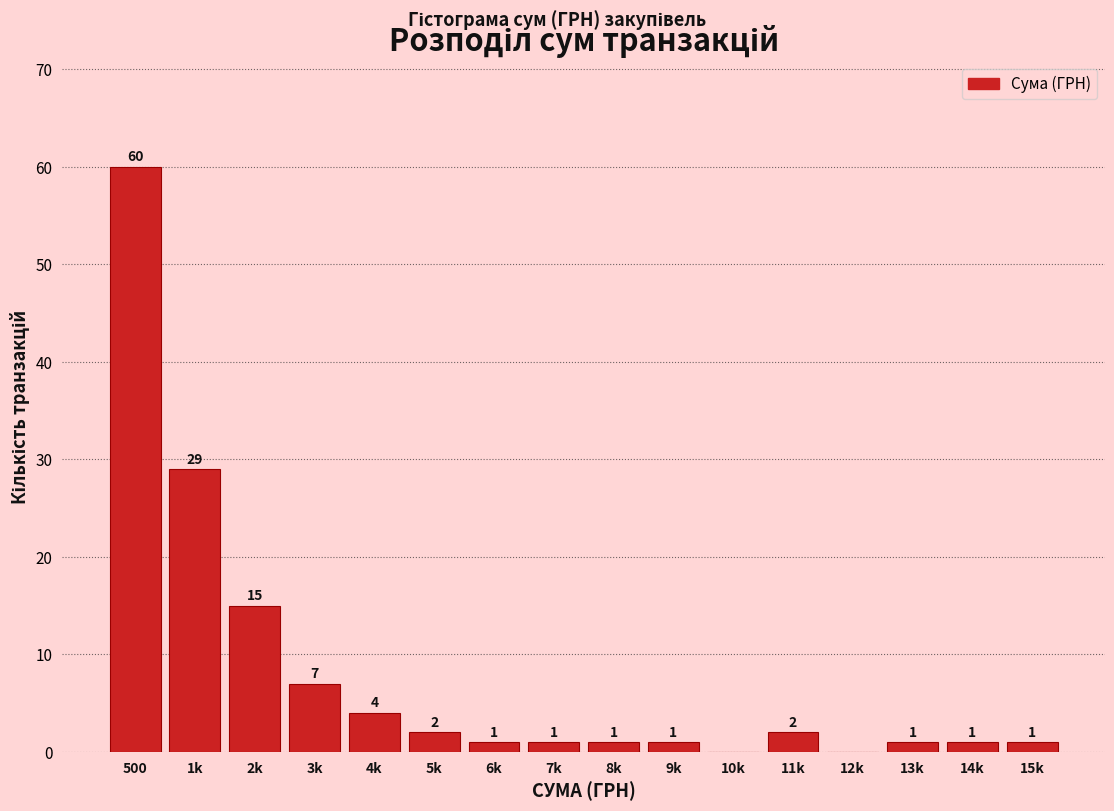

Reading left to right, list all the values displayed in this chart.

500=60	1k=29	2k=15	3k=7	4k=4	5k=2	6k=1	7k=1	8k=1	9k=1	10k=0	11k=2	12k=0	13k=1	14k=1	15k=1